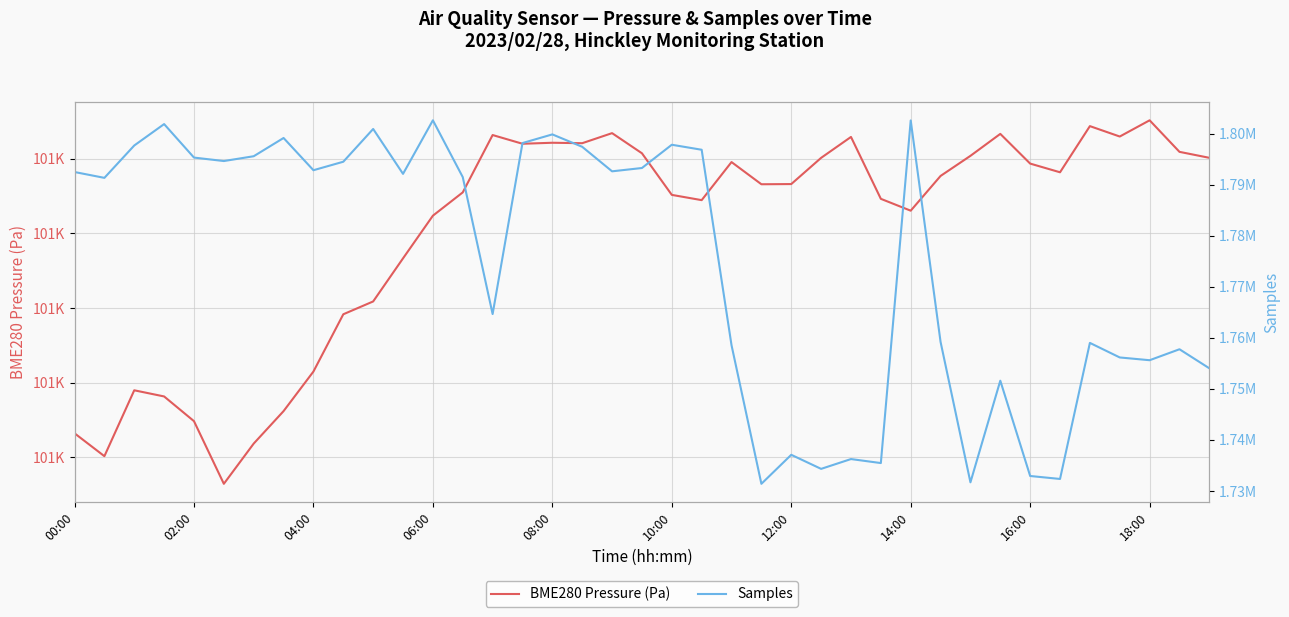

What is the maximum value shown in the chart?

1802665.0